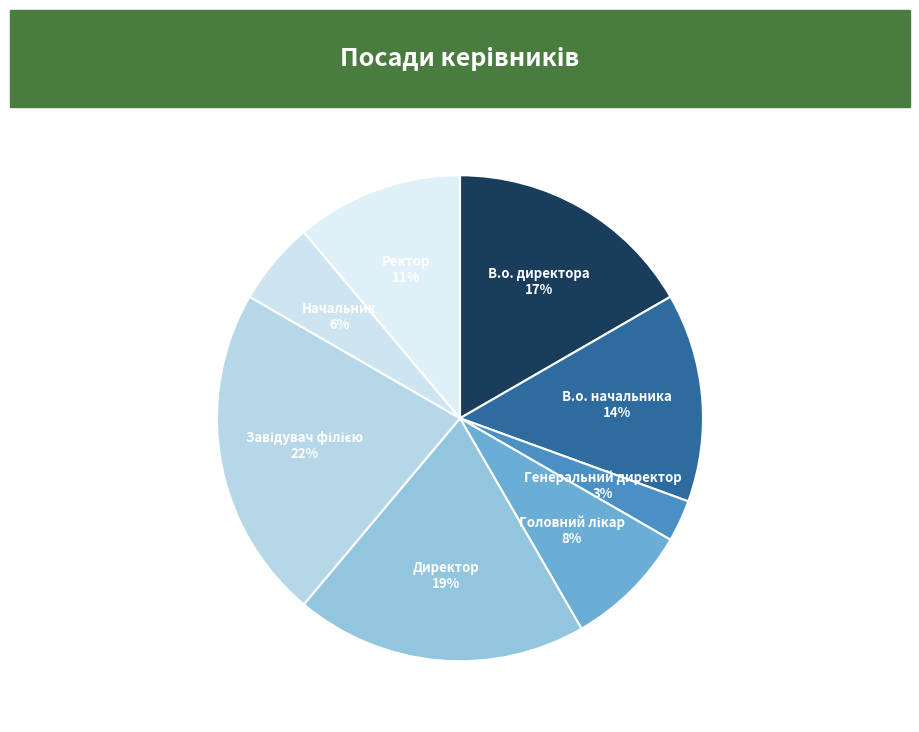

Combined, do Генеральний директор and Ректор account for over 50%?

No